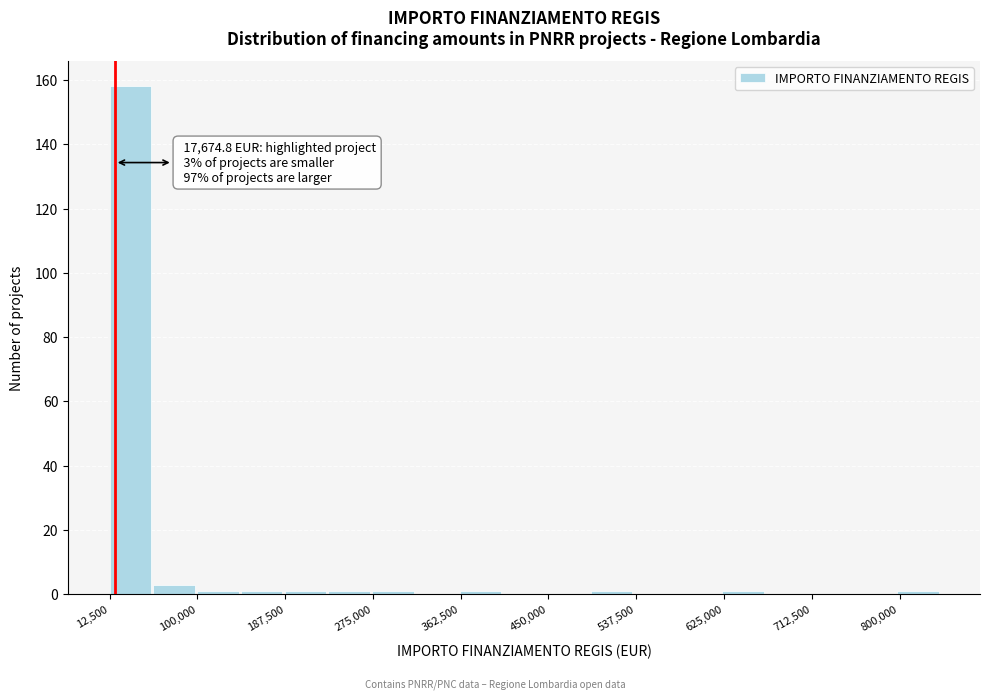

Which range on the x-axis has the tallest bar?

10000 to 50000